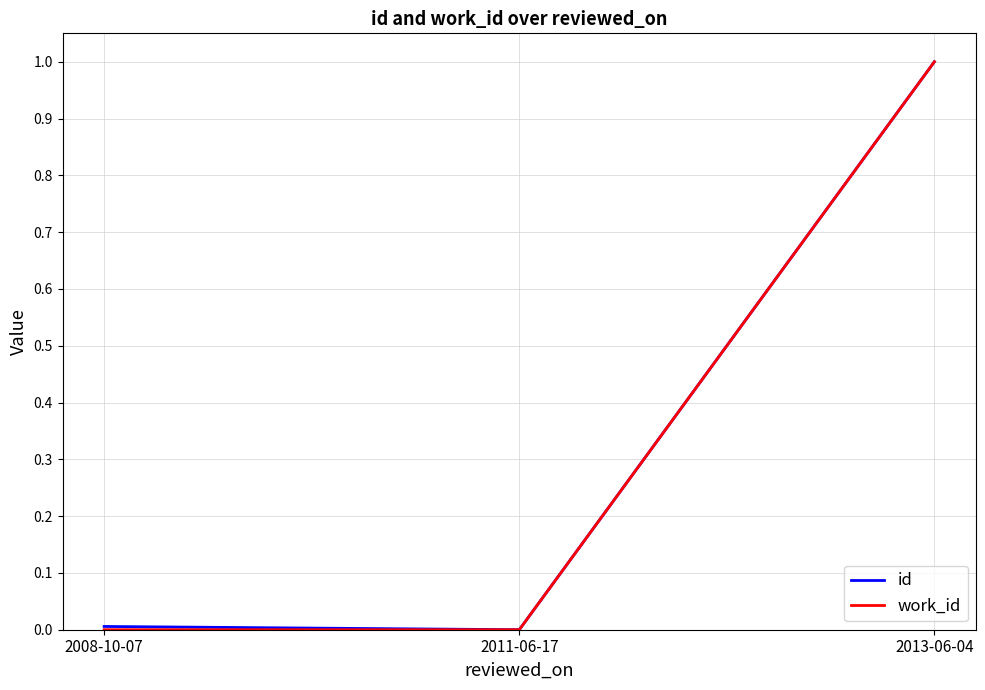

Which series changed the most between 2008-10-07 and 2013-06-04?

work_id